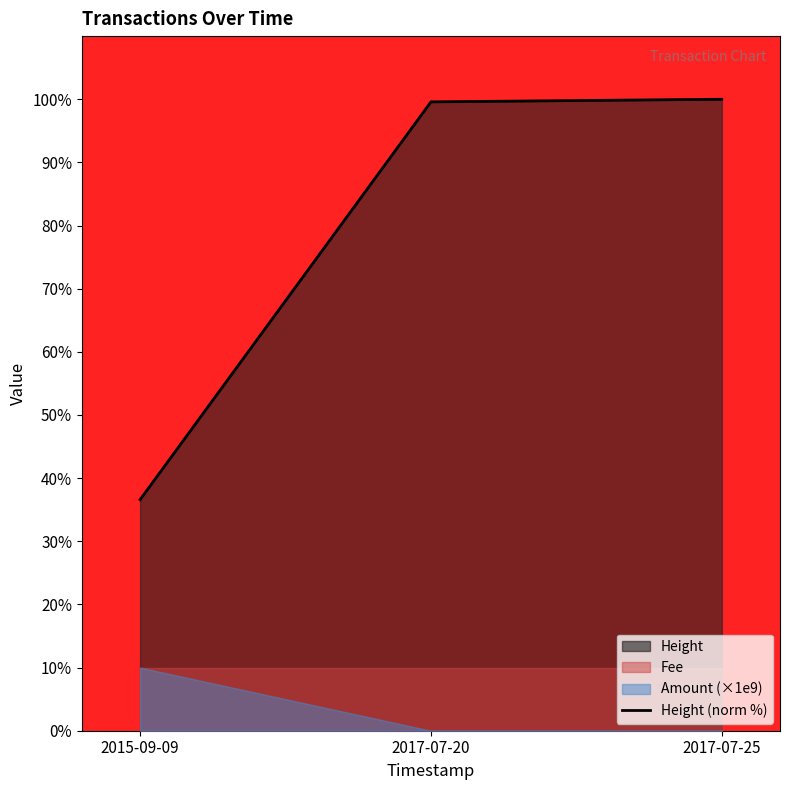

At which label does Height (norm %) reach its minimum?

2015-09-09